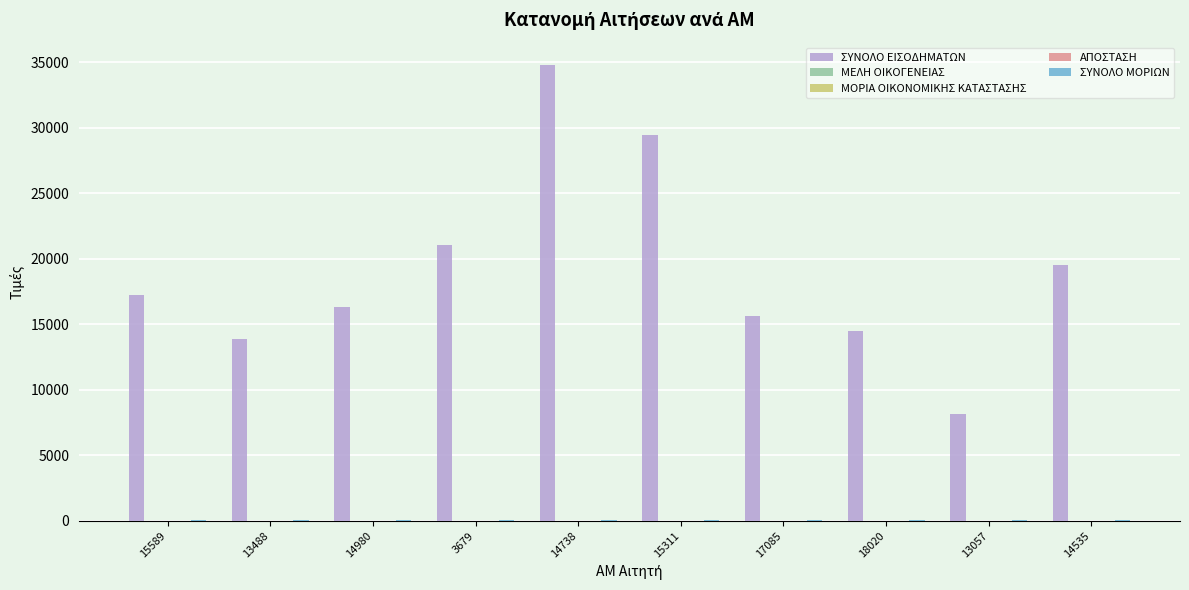

How many categories are shown in the chart?

10